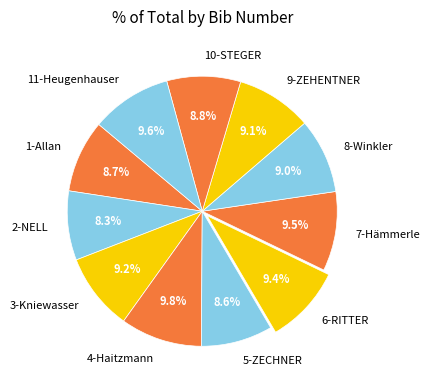

What is the total percentage of 2-NELL and 1-Allan?

17.0%